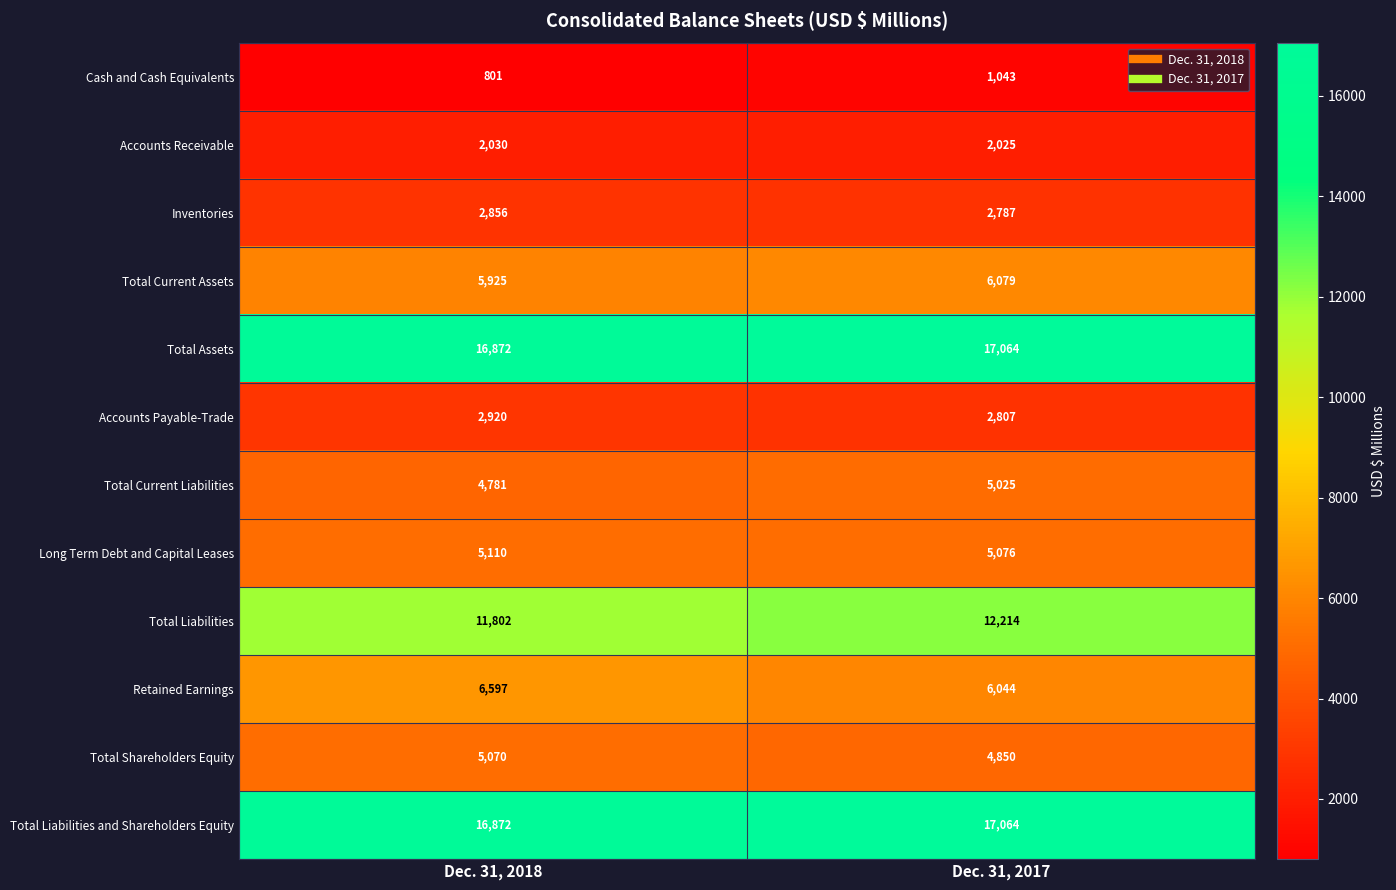

At which label is Retained Earnings closest to 6320?

Dec. 31, 2017